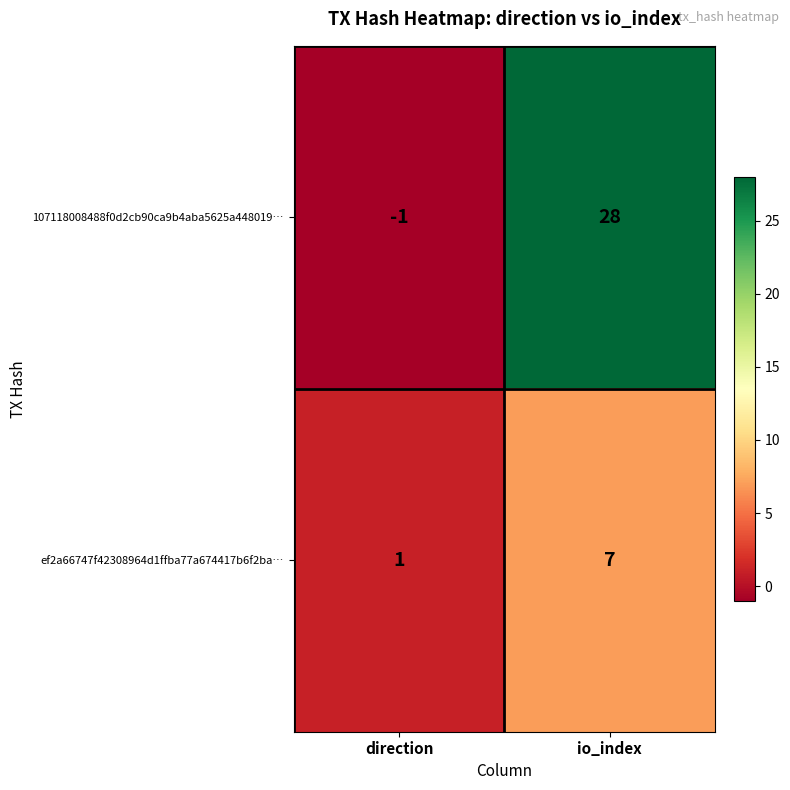

At which category is the sum across all series the highest?

io_index